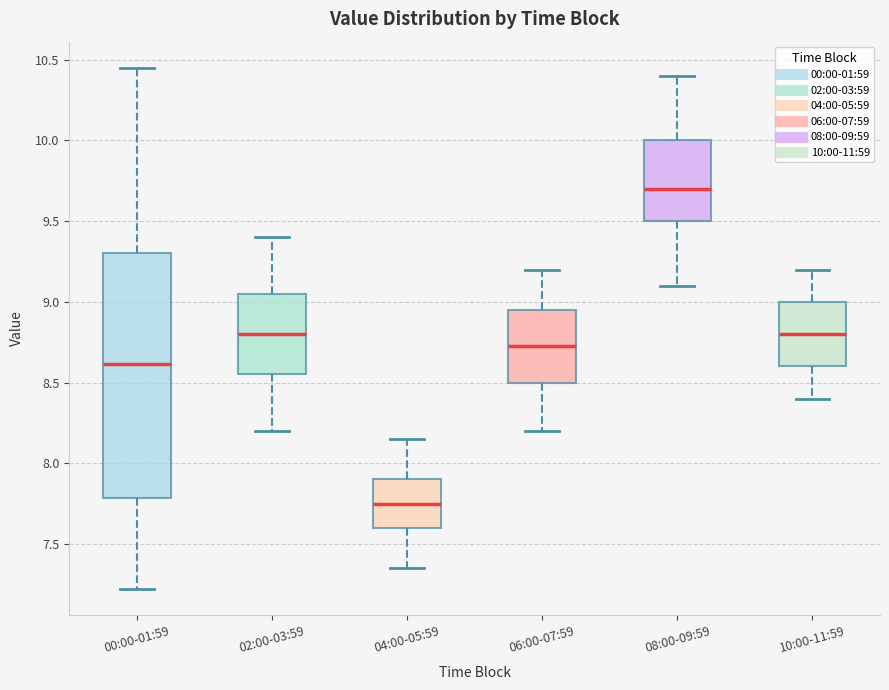

Where is the upper edge of the box for 02:00-03:59 on the y-axis? The values are not printed on the chart, so give them approximately, as read against the axis.

9.05